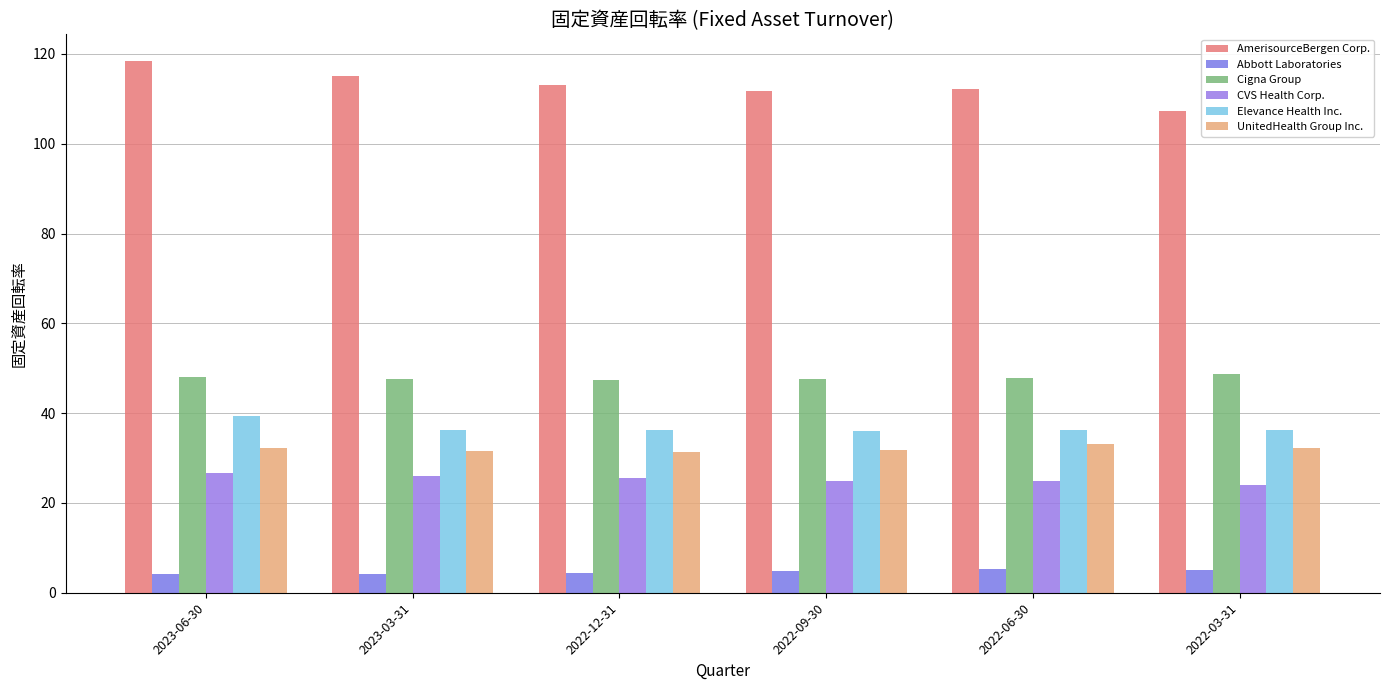

Reading left to right, extract all data points from this chart.

AmerisourceBergen Corp.: 118.5	115.1	113.0	111.8	112.3	107.4
Abbott Laboratories: 4.2	4.3	4.5	4.8	5.2	5.2
Cigna Group: 48.1	47.7	47.4	47.5	47.8	48.6
CVS Health Corp.: 26.6	26.0	25.6	25.0	24.9	24.1
Elevance Health Inc.: 39.4	36.2	36.1	36.1	36.2	36.2
UnitedHealth Group Inc.: 32.2	31.6	31.4	31.8	33.1	32.3